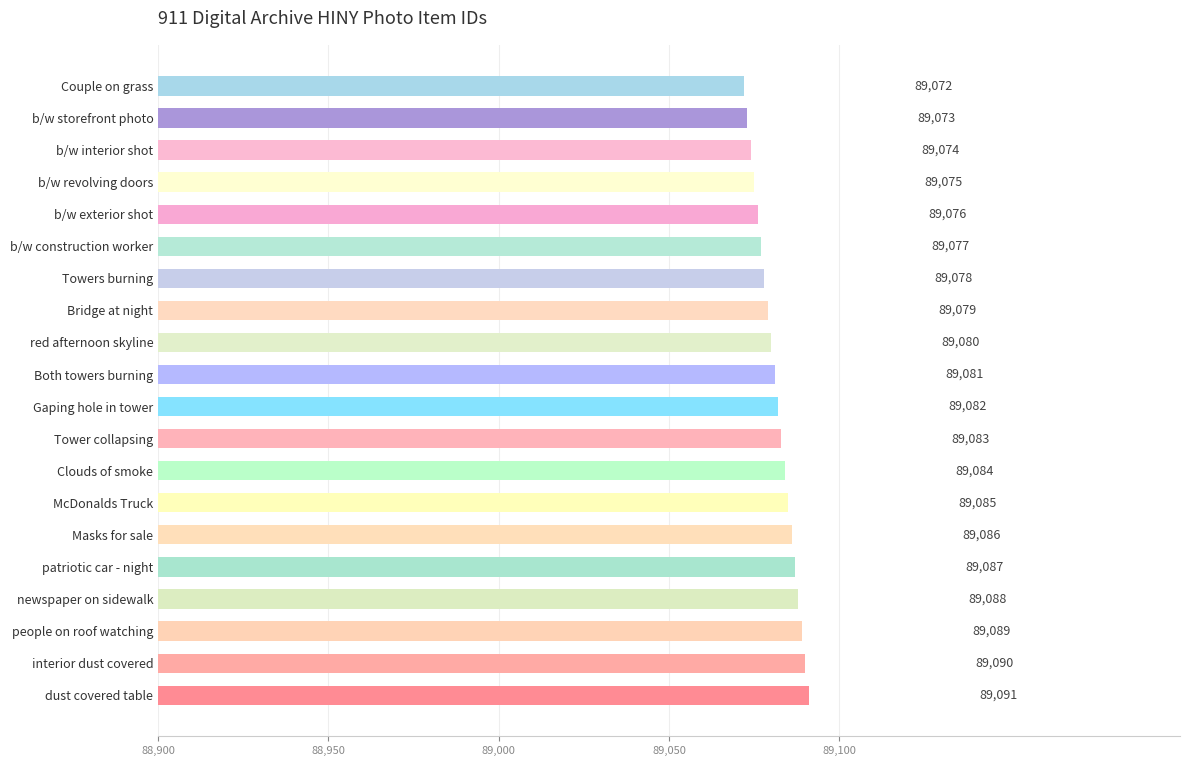

Where is the data nearest to the value 89081?

Both towers burning